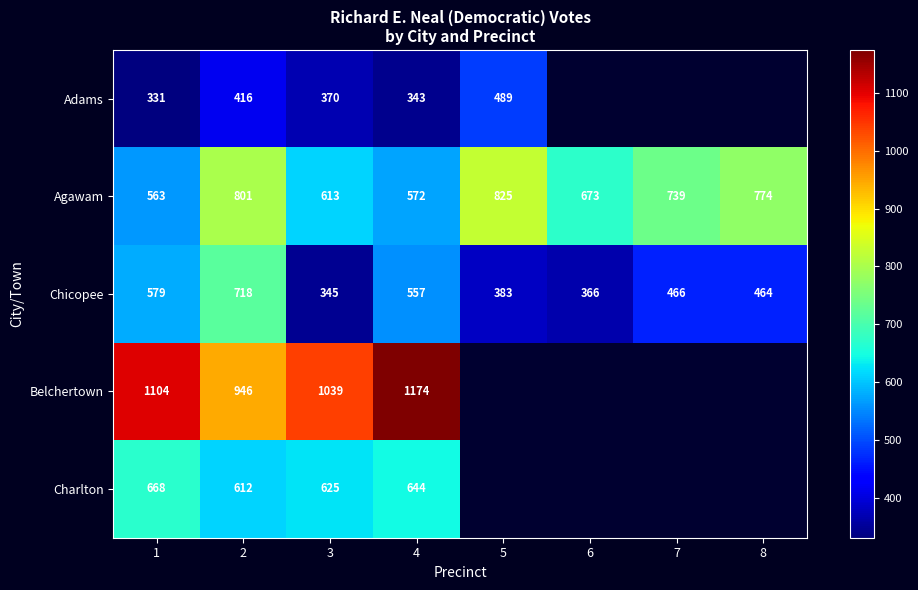

At 4, list the series in order from smallest to largest.

Adams, Chicopee, Agawam, Charlton, Belchertown